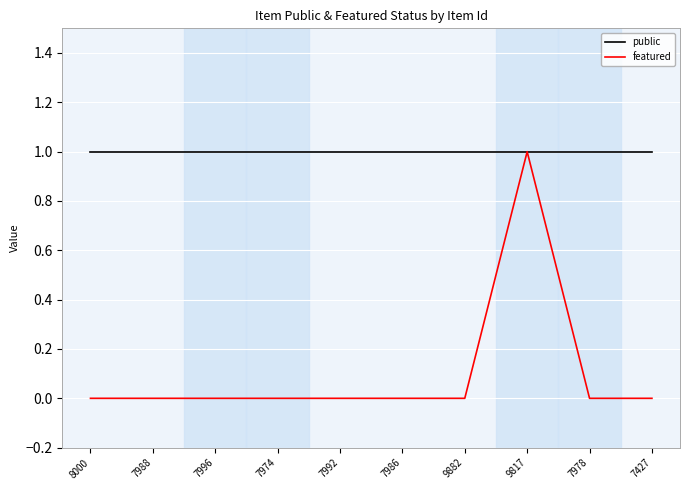

At which category is the sum across all series the highest?

9817